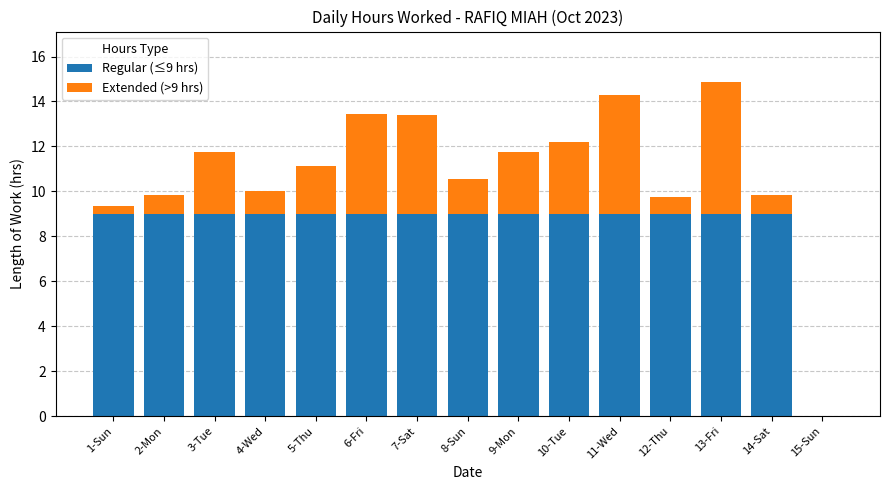

What is the total value across all series at 5-Thu?

11.2